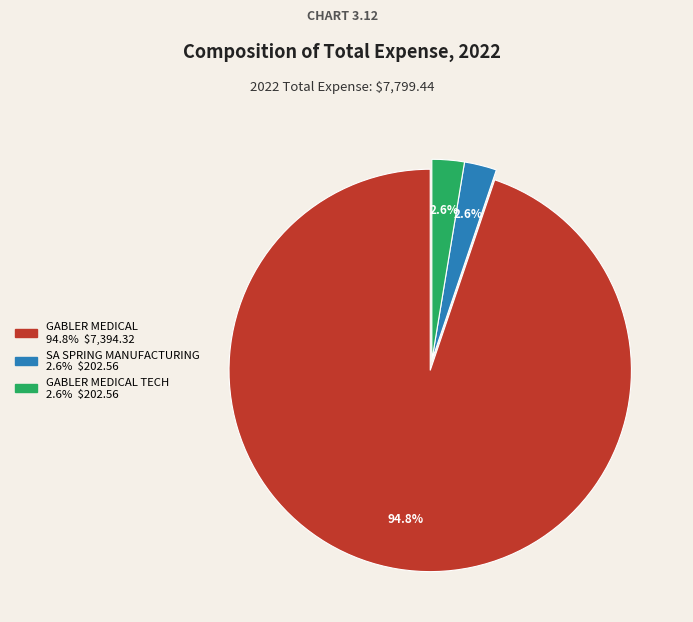

Does any single category account for the majority?

Yes